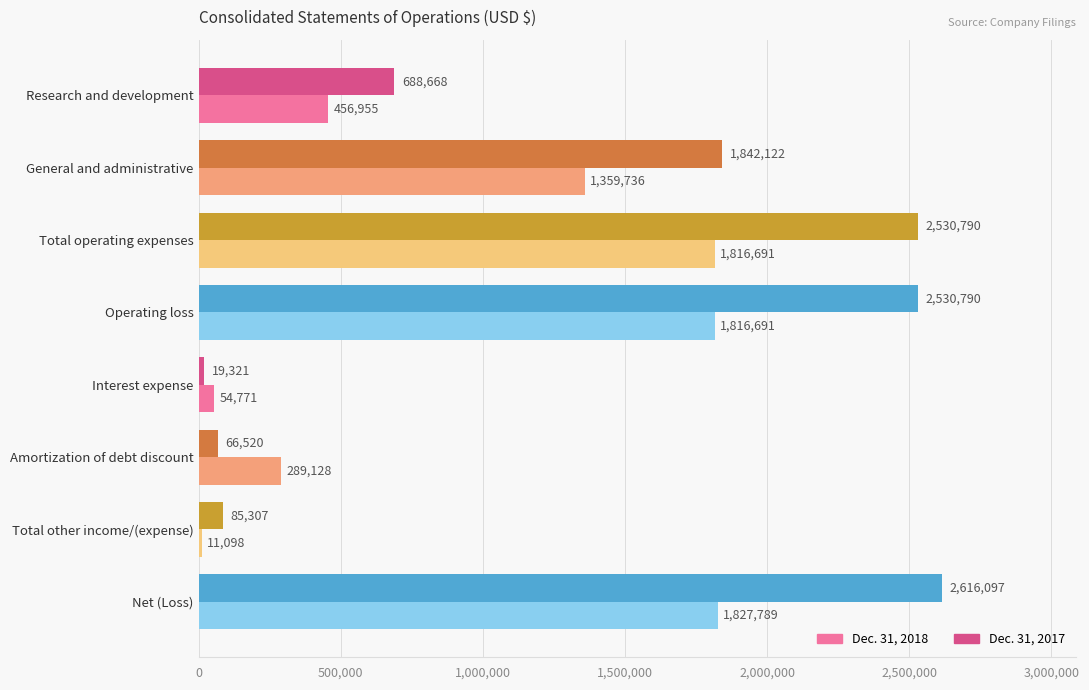

The Dec. 31, 2018 series shows 485742 at Operating loss. True or false?

False